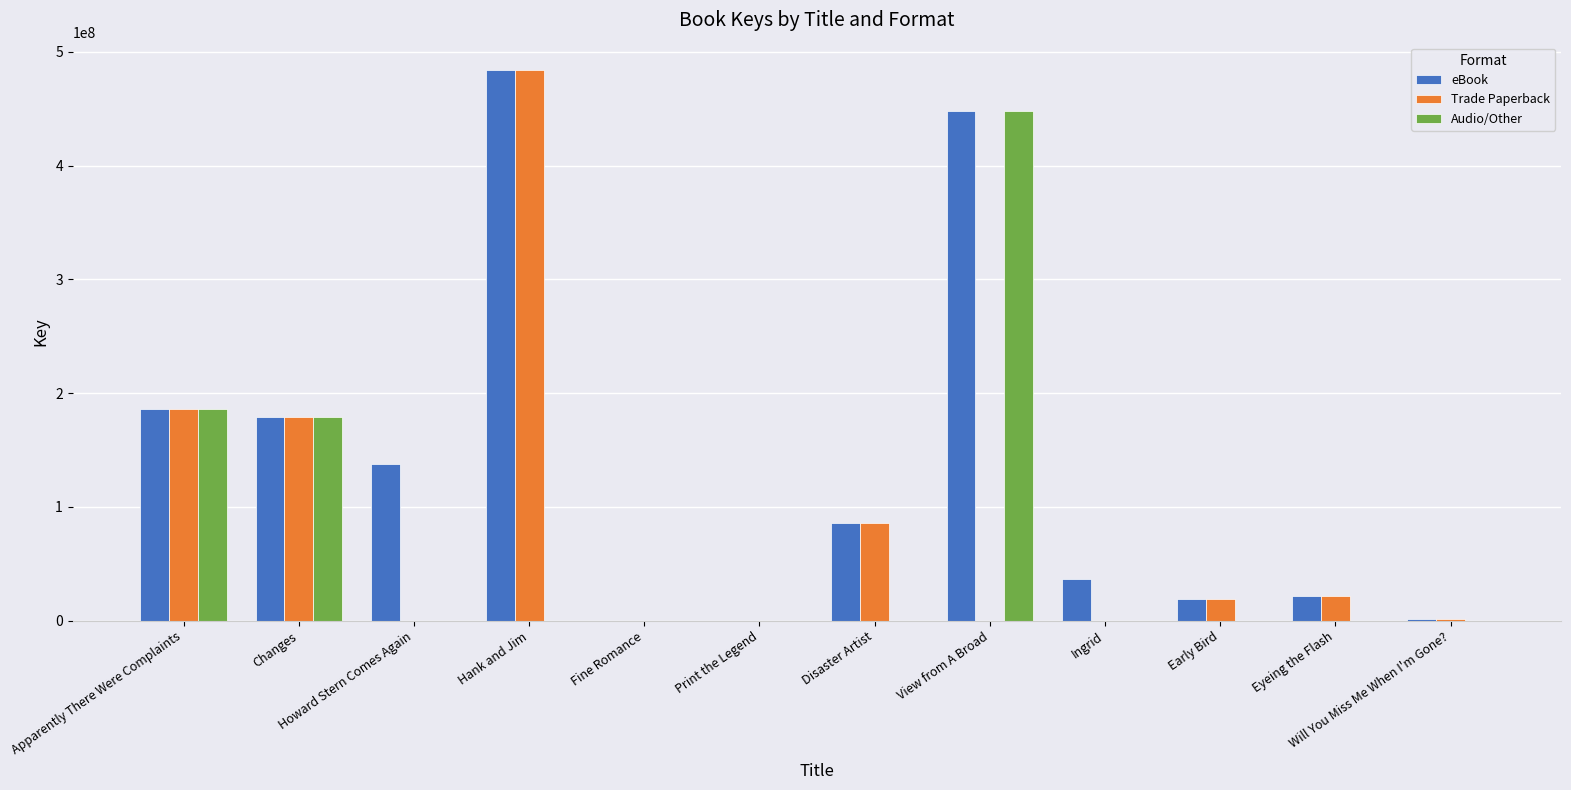

What is the sum of the eBook values at Howard Stern Comes Again and Eyeing the Flash?

159459502